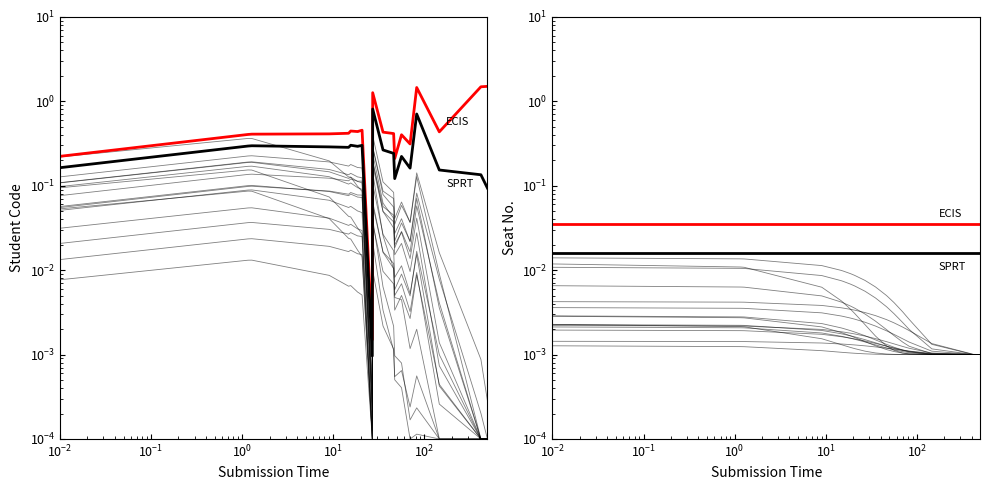

Is it true that Individual_0 equals 0.0 at 12?

False